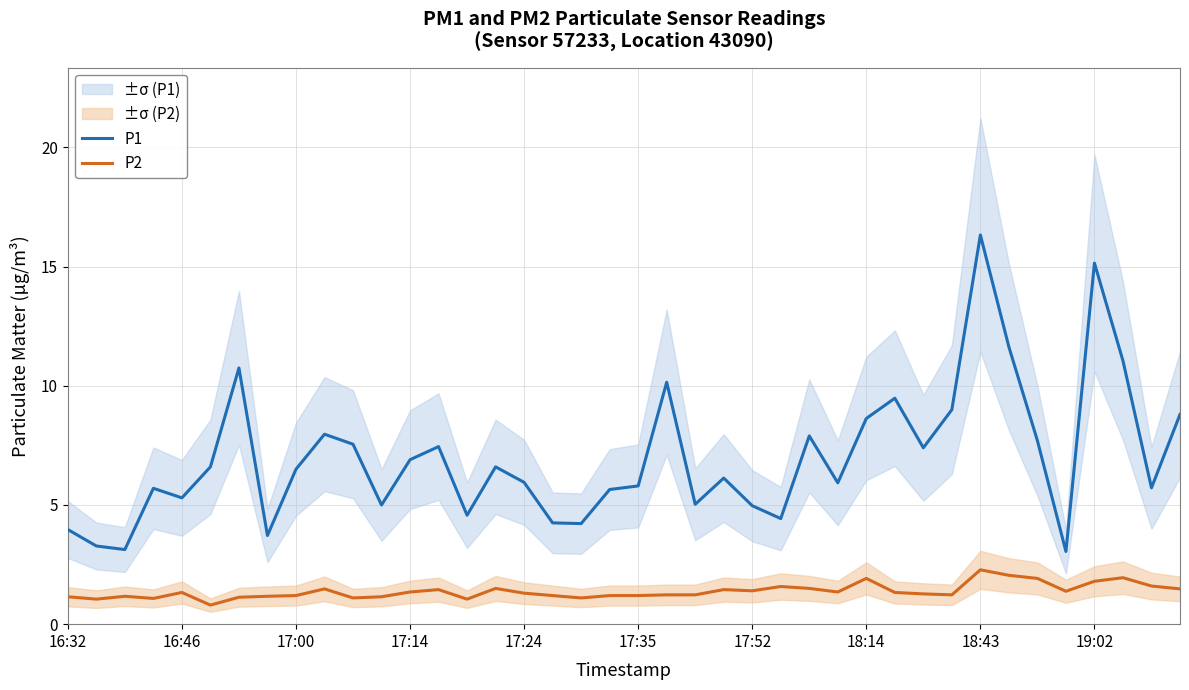

List the series in order of their peak value, lowest first.

P2, P1